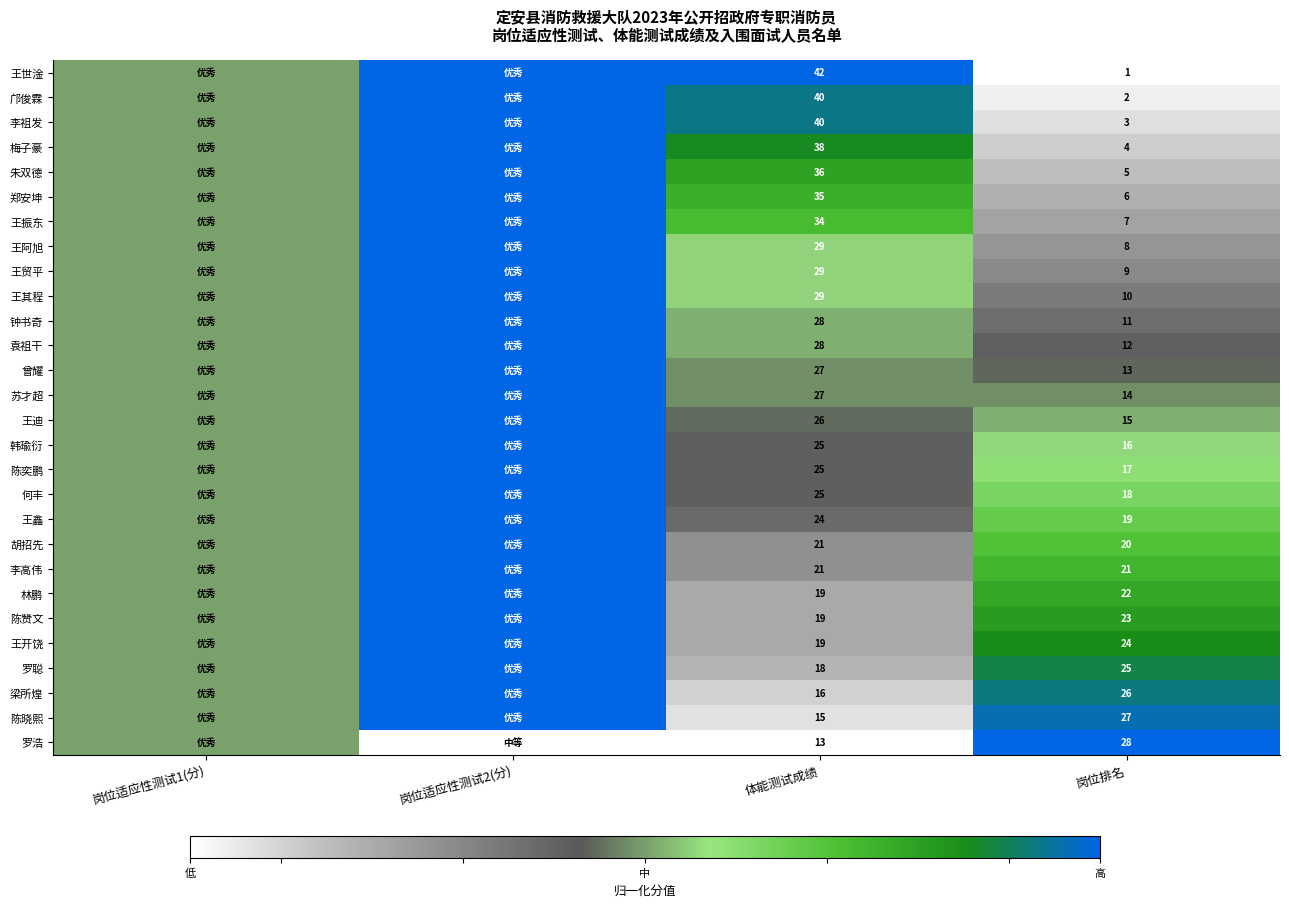

True or false: 王世淦 has a value of 75.1 at 体能测试成绩.

False